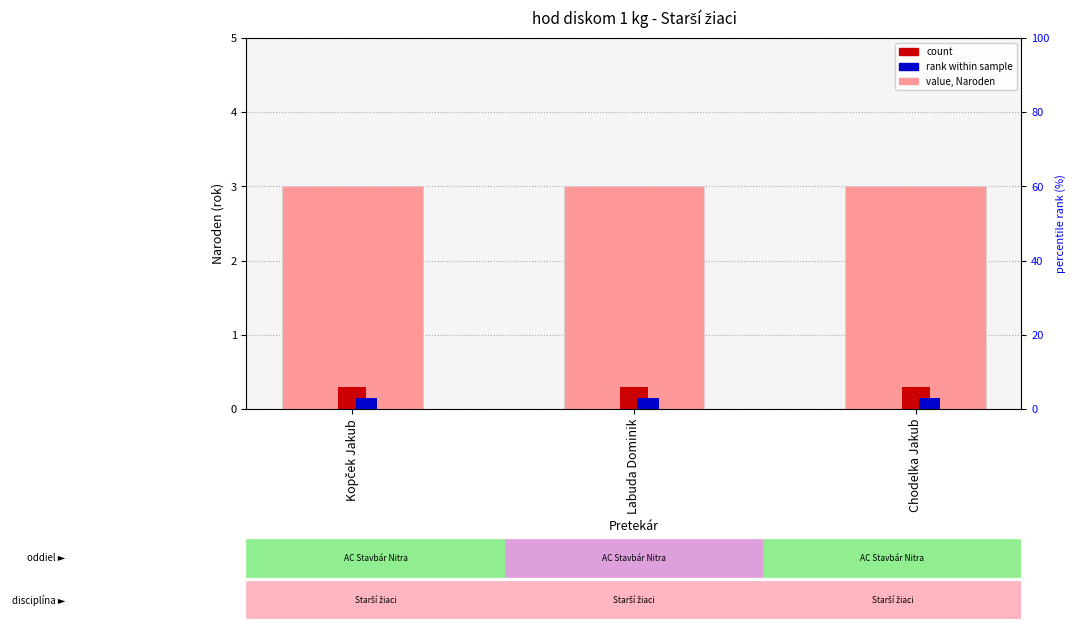

Which category has the highest value in the rank series?

Kopček Jakub